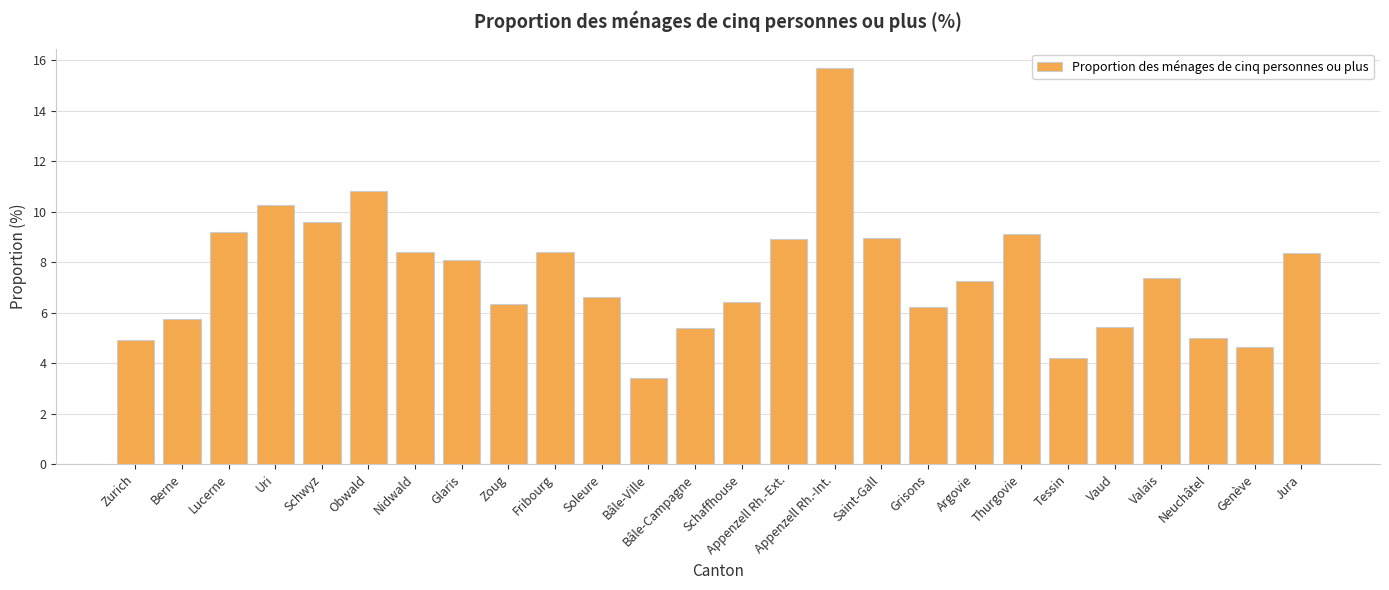

Between Lucerne and Saint-Gall, which is larger?

Lucerne